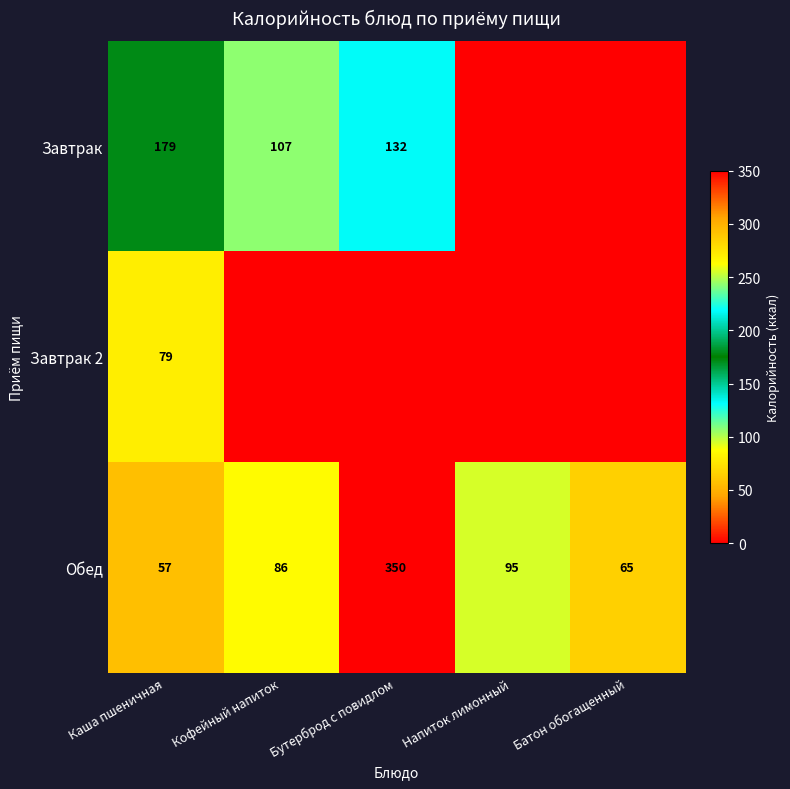

What is the average value of the Обед series?

131